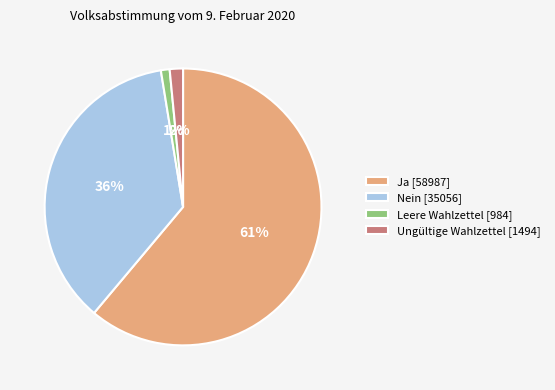

Which slice is the smallest?

Leere Wahlzettel